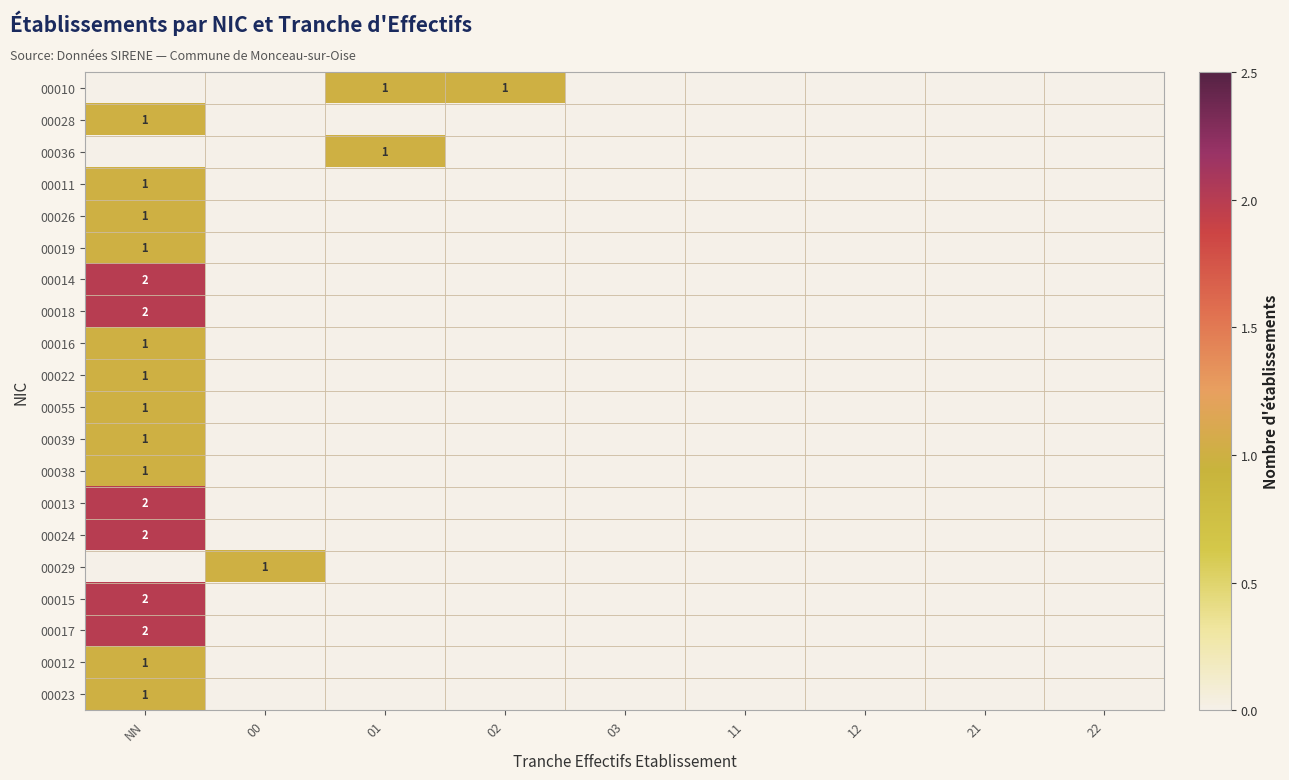

Is it true that 00019 equals 2 at NN?

False